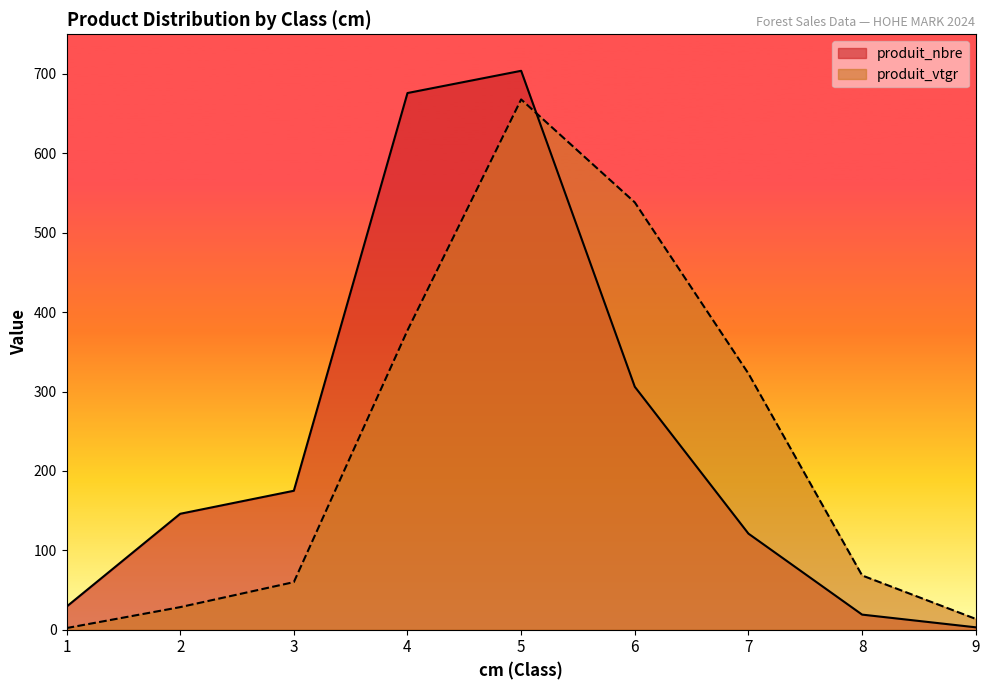

How many data points in produit_nbre are less than 146?

4